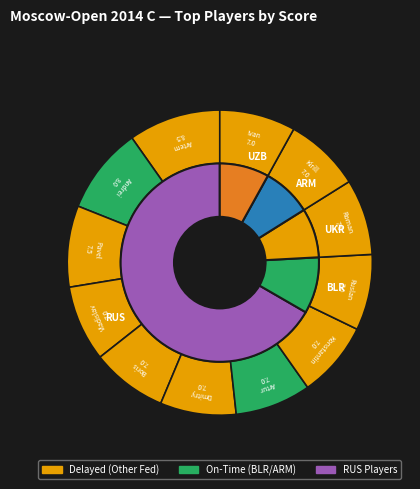

What percentage do Gurbanov Andrei and Golubev Roman together represent?

17.2%